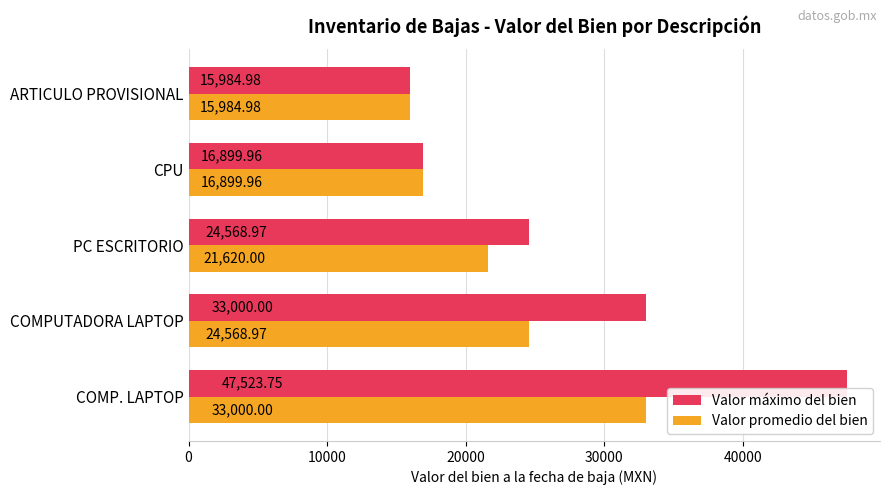

What is the average value of the Valor máximo del bien series?

27595.5